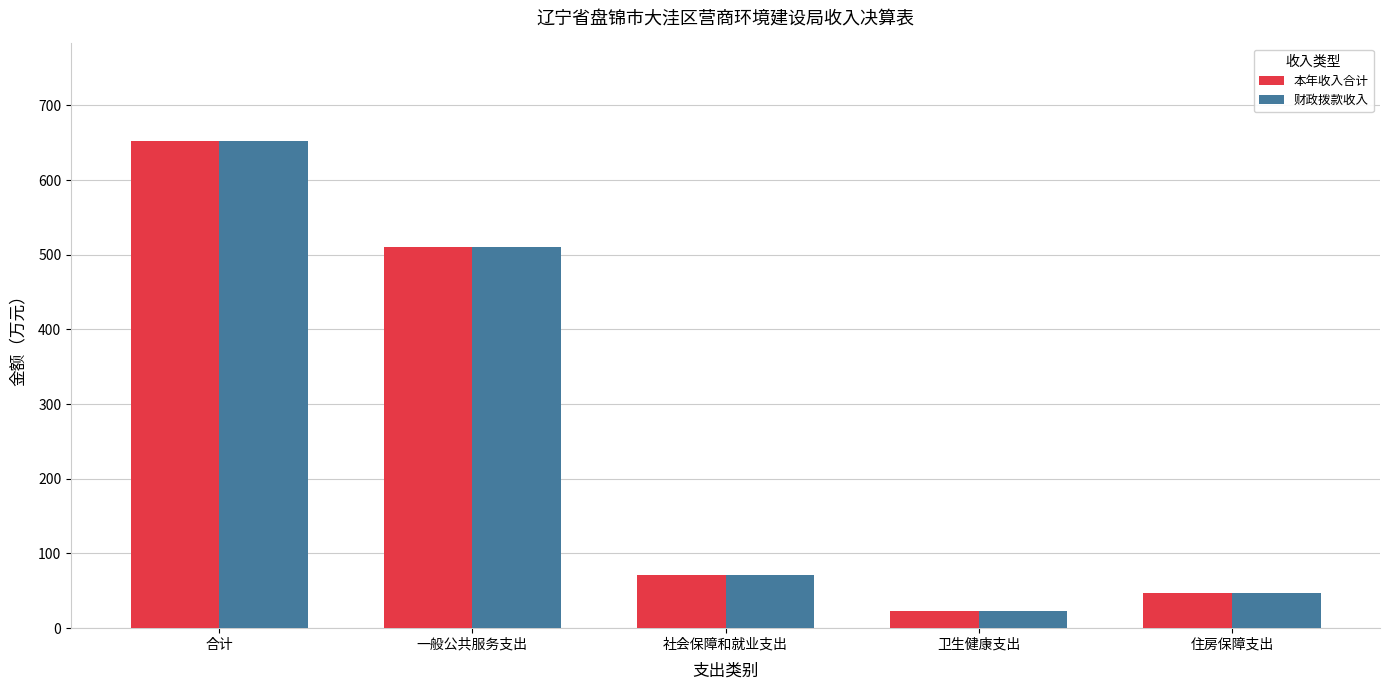

What is the total value across all series at 住房保障支出?

95.0